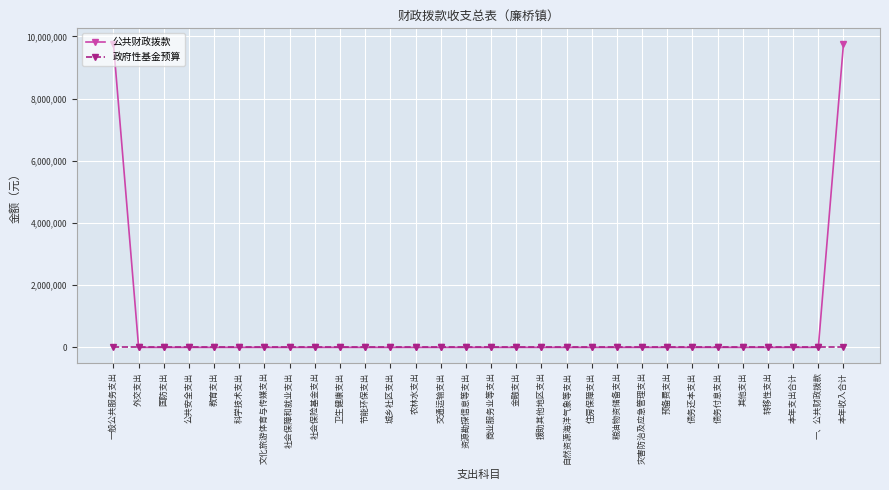

The value of 公共财政拨款 at 外交支出 is 0. True or false?

True